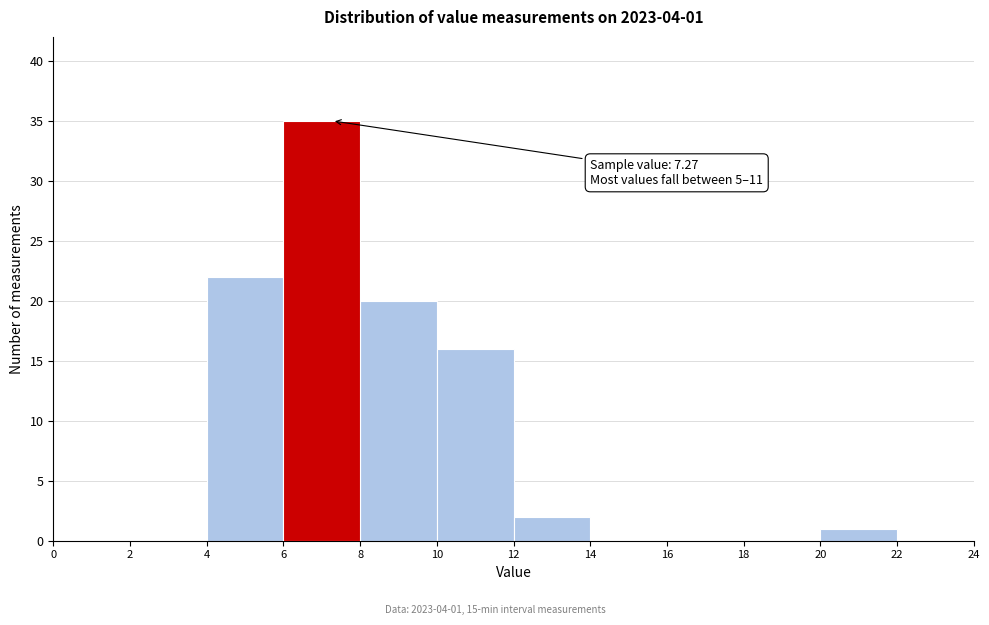

Which range on the x-axis has the tallest bar?

6 to 8